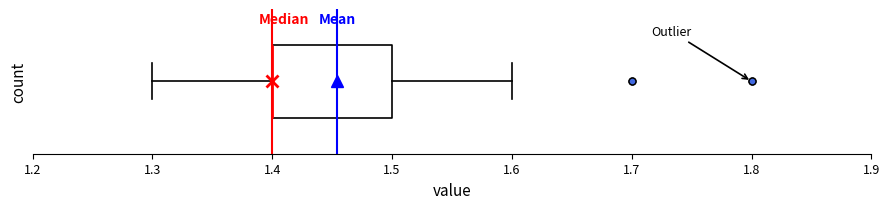

Transcribe this box plot: give where the median line is, the range the box spans, and where the two whiskers end, as read against the x-axis. The values are not printed on the chart, so give them approximately, as read against the axis.

median 1.4 (drawn on the box's left edge), box 1.4 to 1.5, whiskers 1.3 to 1.6